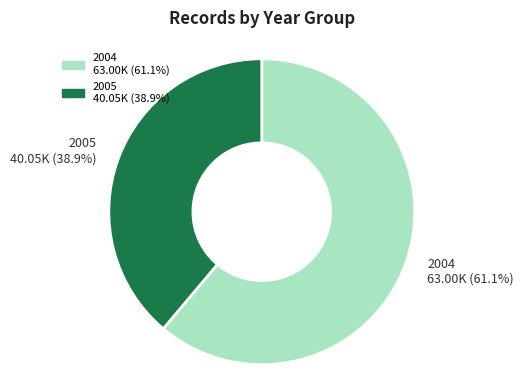

Is there a majority slice in this chart?

Yes